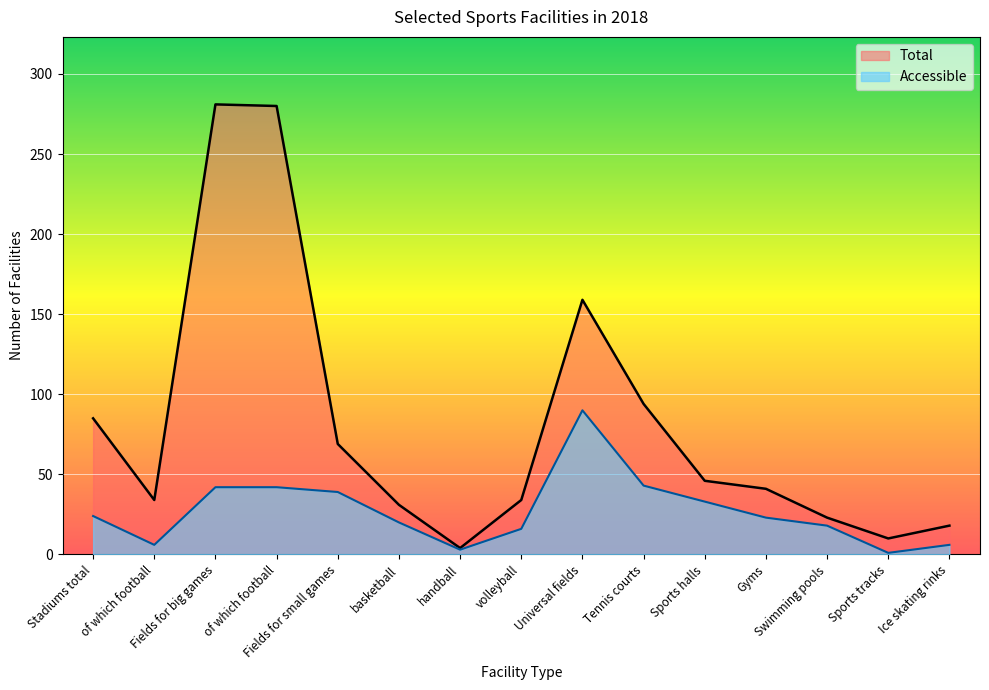

How many categories are shown in the chart?

15